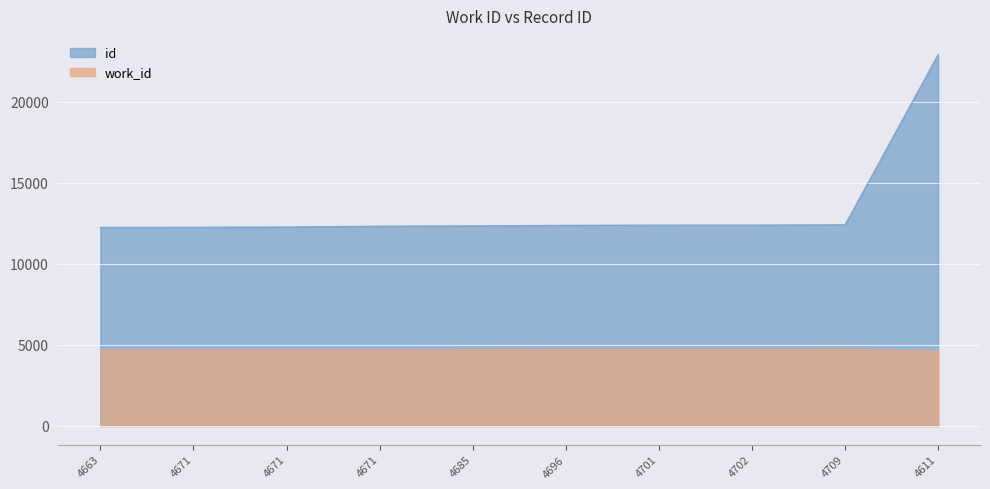

Is the value of work_id at 4701 greater than the value of id at 4709?

No